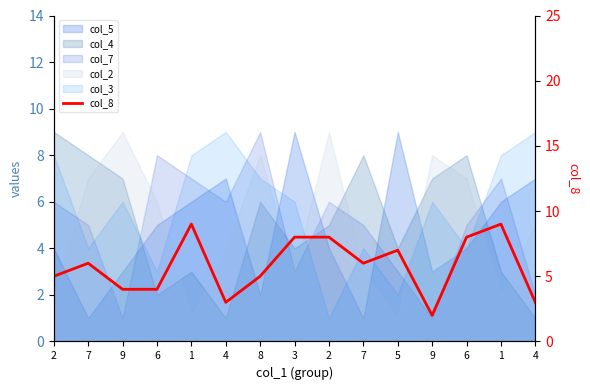

At which category does the chart reach its minimum across all series?

9